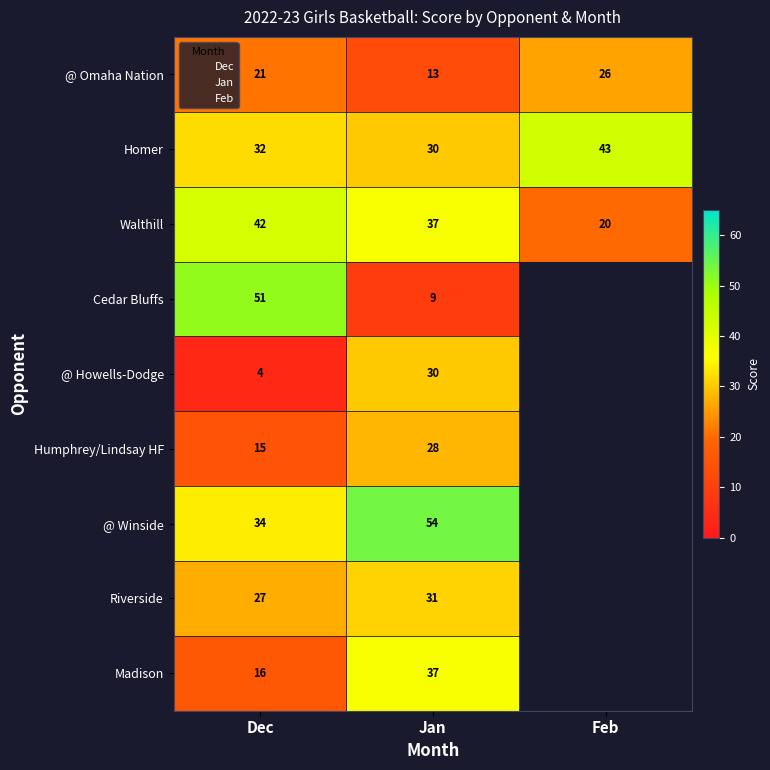

Count the number of data series in this chart.

9